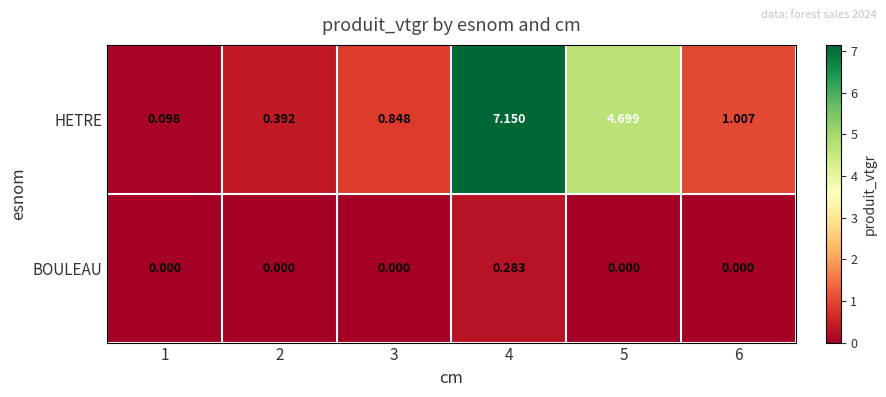

Count the number of data series in this chart.

2